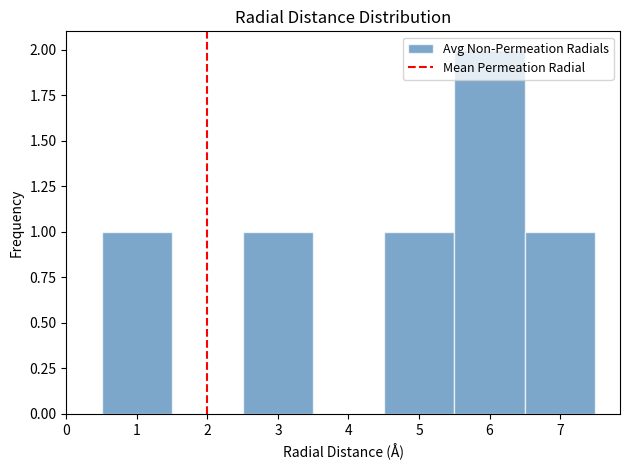

Reading left to right, transcribe this chart: for each bar, give the range it covers on the x-axis and its height. The values are not printed on the chart, so give them approximately, as read against the axis.

0.5 to 1.5: 1
1.5 to 2.5: 0
2.5 to 3.5: 1
3.5 to 4.5: 0
4.5 to 5.5: 1
5.5 to 6.5: 2
6.5 to 7.5: 1